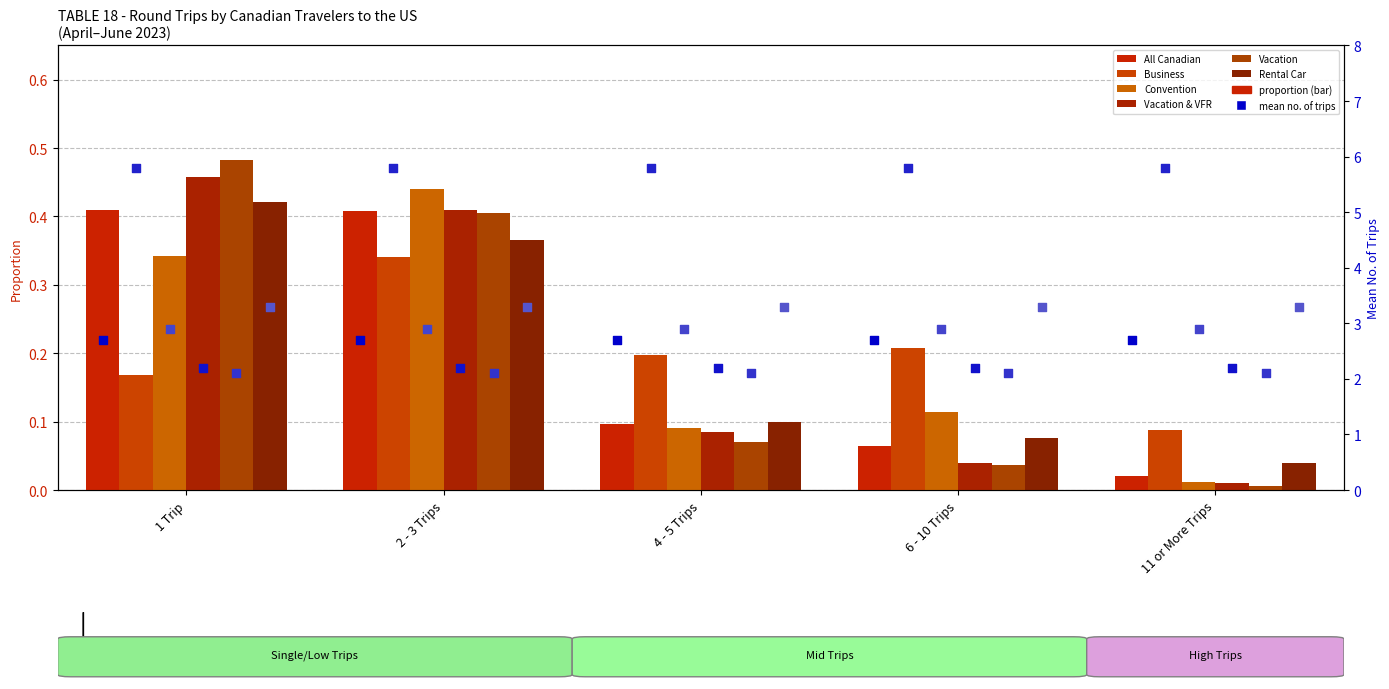

Which series has the largest Y range (max minus min)?

Vacation